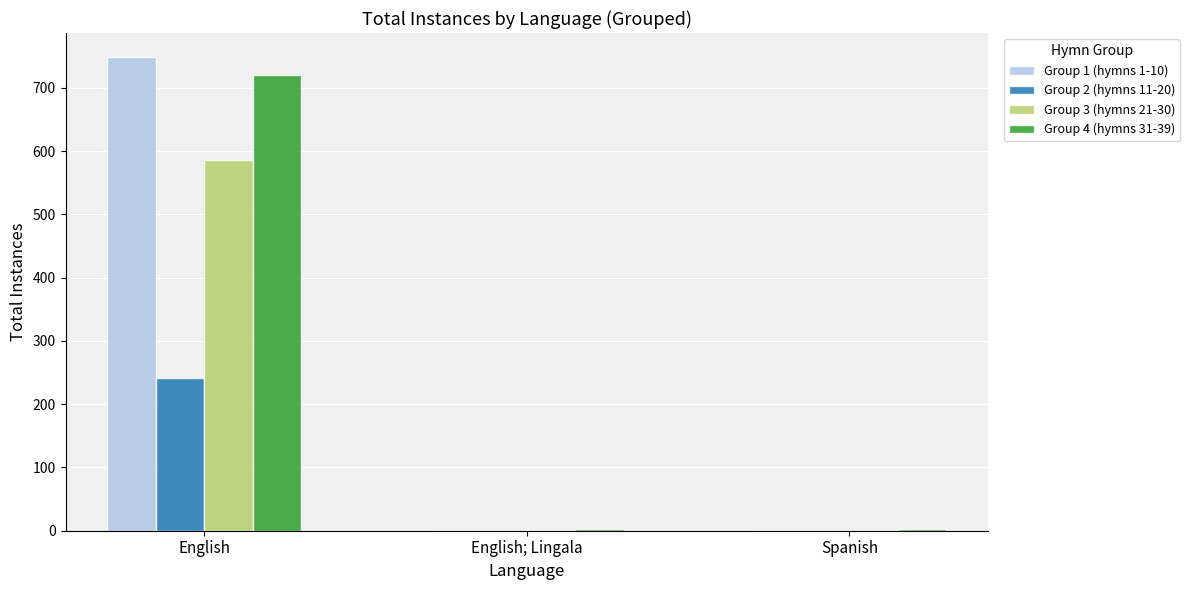

True or false: Group 3 (hymns 21-30) has a value of 304 at Spanish.

False